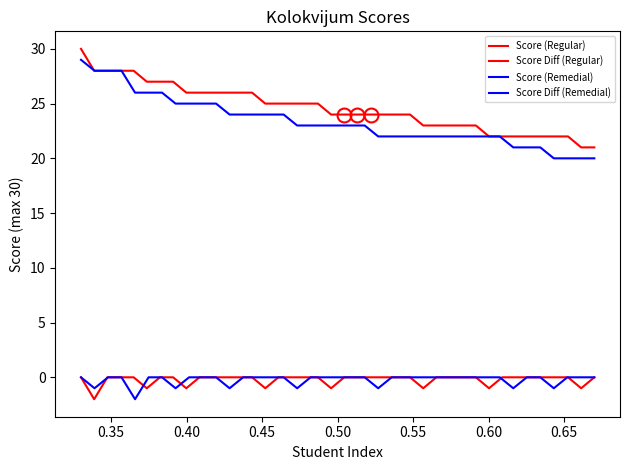

How many values exceed 24?

19